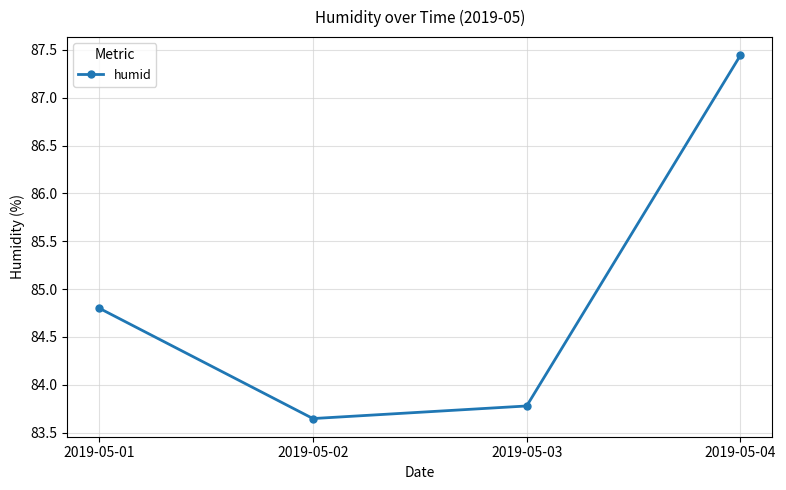

What is the difference between the maximum and minimum values?

3.8